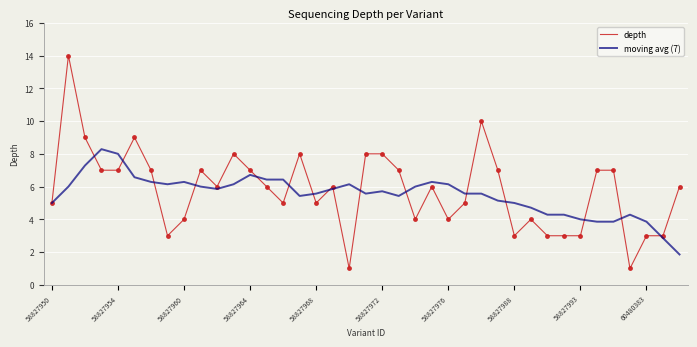

What is the highest value of the depth series?

14.0